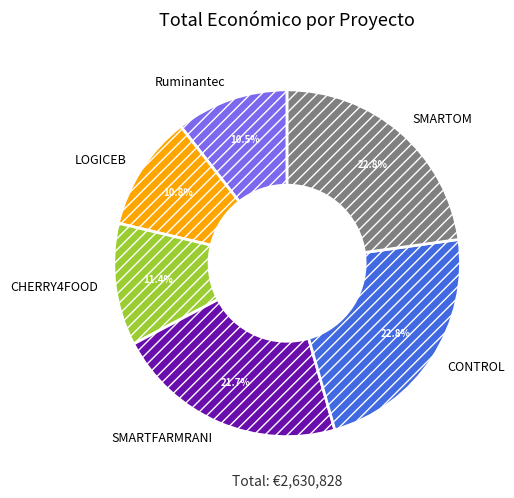

To the nearest percent, what is the difference between the largest and smallest slice percentages?

12%